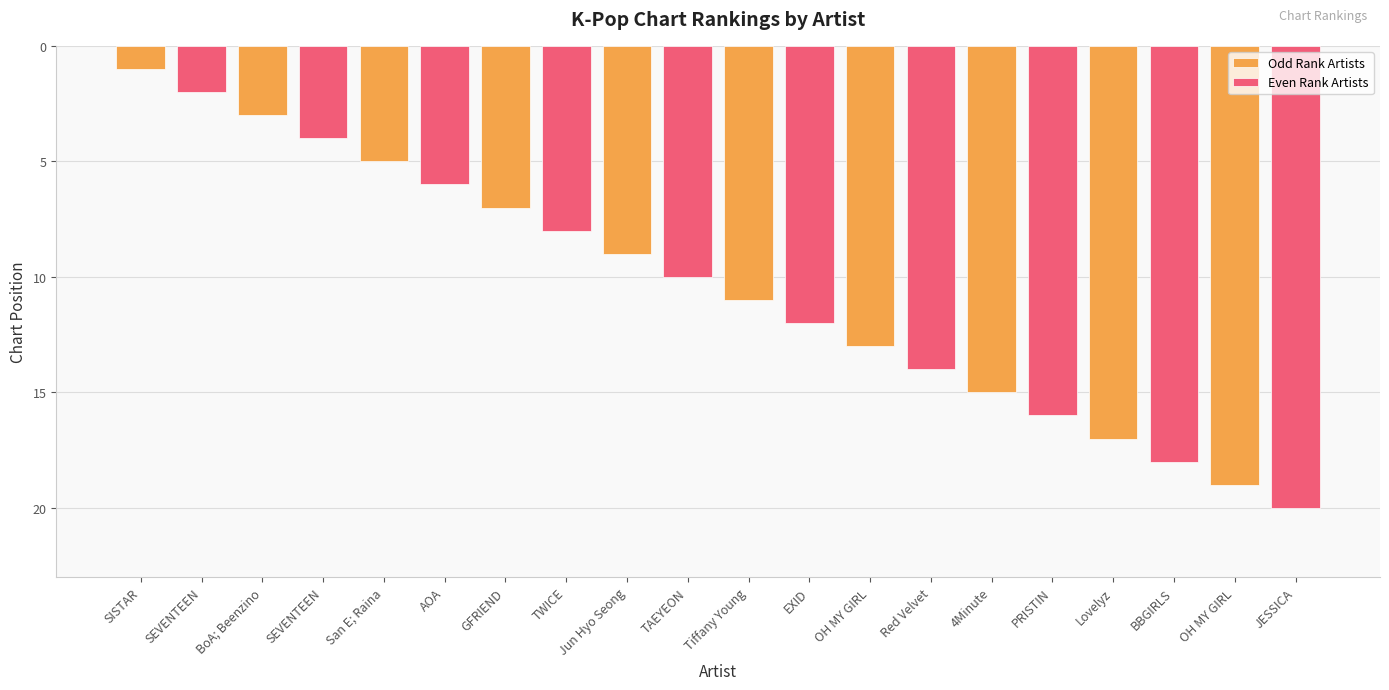

Is it true that Odd Rank Artists equals 5 at San E; Raina?

True